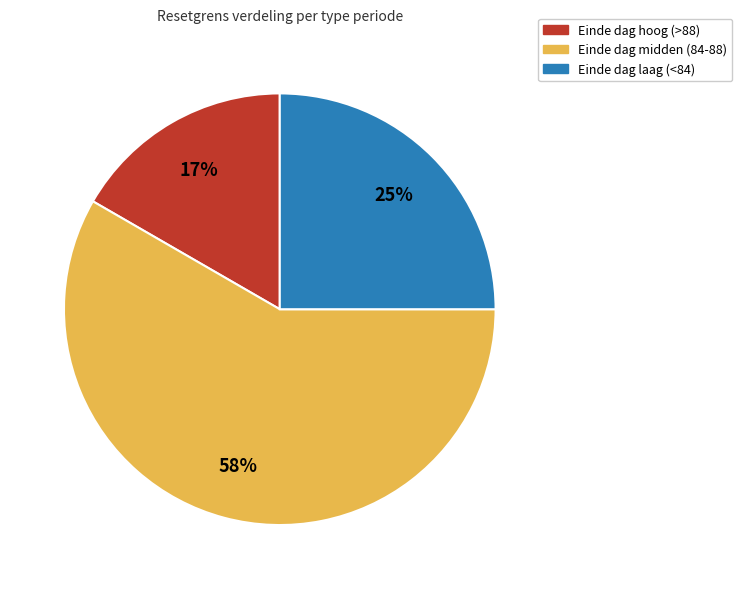

Is the sum of Einde dag laag (<84) and Einde dag midden (84-88) greater than half?

Yes